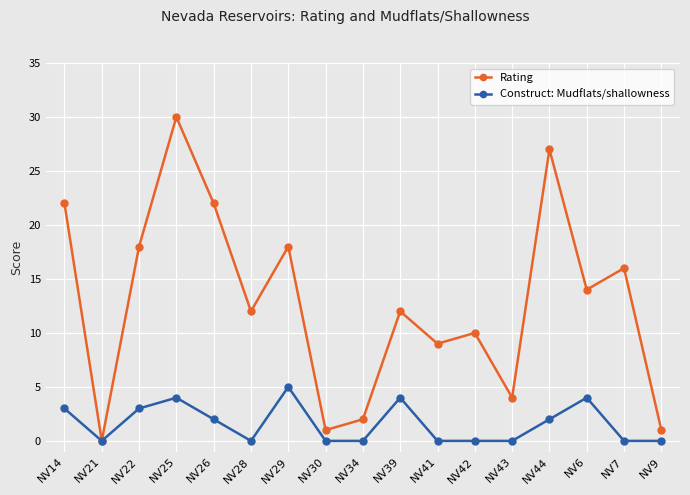

How many values in Rating are above zero?

16